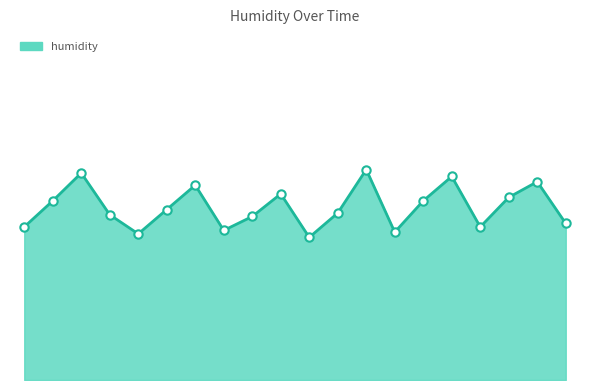

Is this an area chart (filled region under the line)?

Yes